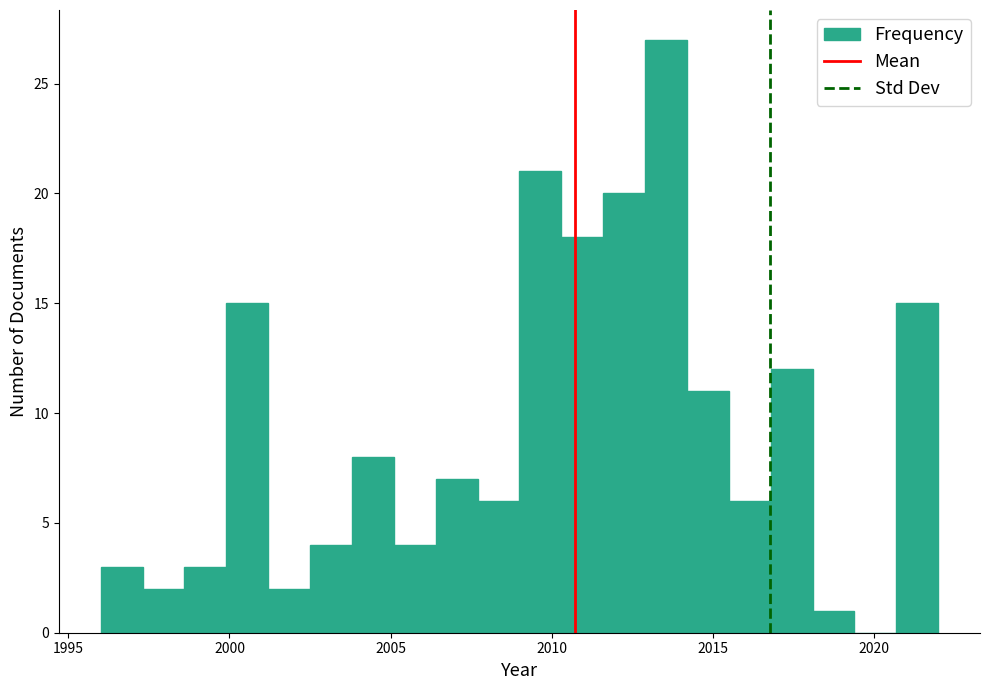

Read against the x-axis, roughly where is the centre of the tallest bar?

2013.5